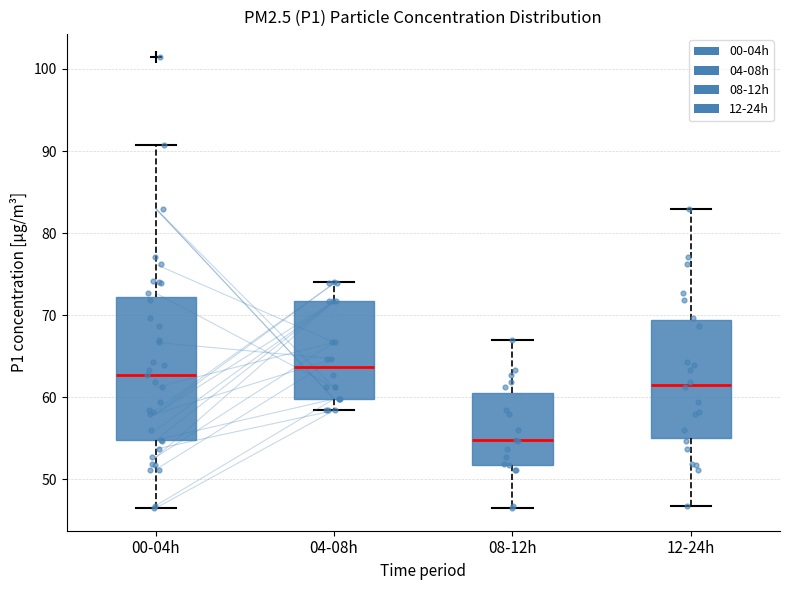

Reading left to right, read every box against the y-axis: the position of its median line, the range the box covers, and the ends of its whiskers. The values are not printed on the chart, so give them approximately, as read against the axis.

00-04h: median 63, box 55 to 72, whiskers 47 to 91
04-08h: median 64, box 60 to 72, whiskers 58 to 74
08-12h: median 55, box 52 to 61, whiskers 47 to 67
12-24h: median 62, box 55 to 69, whiskers 47 to 83